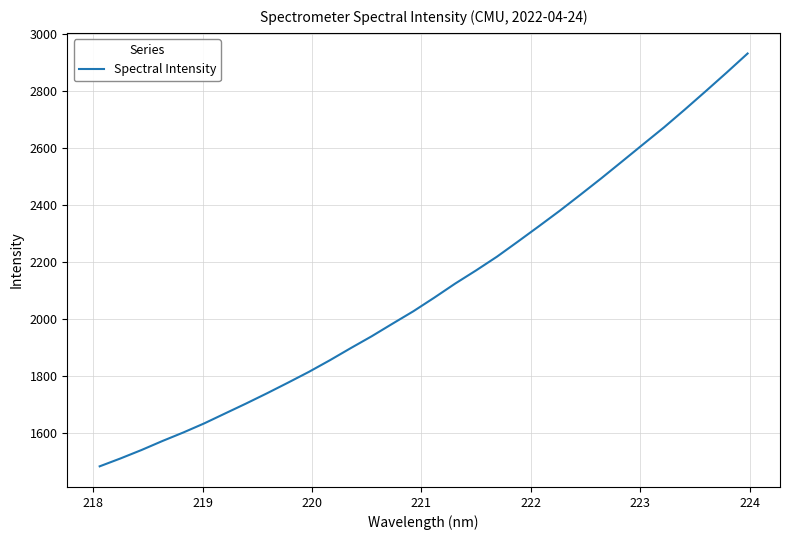

What is the difference between the maximum and minimum values?

1448.6